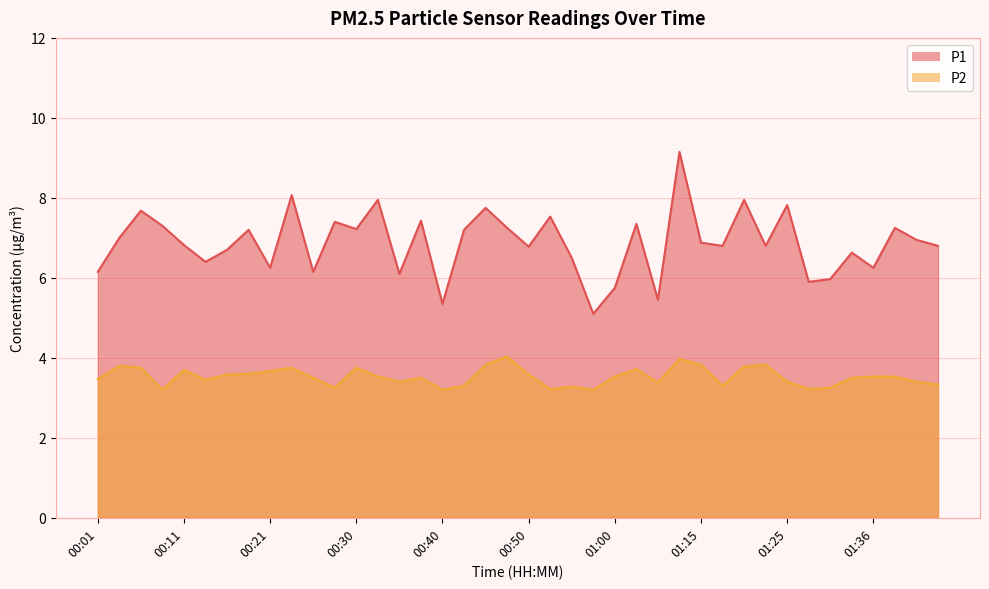

What is the difference between the P2 values at 00:04 and 00:47?

0.2